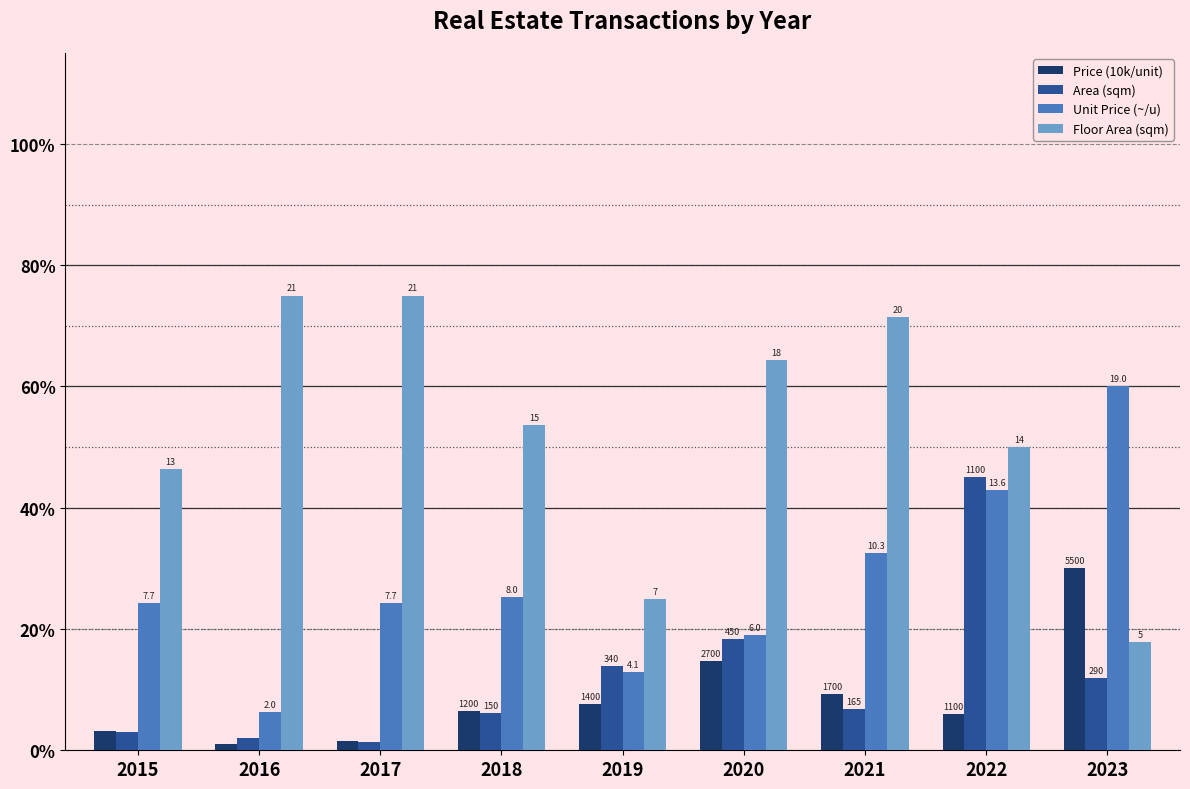

Is it true that Floor Area (sqm) equals 64.3 at 2020?

True